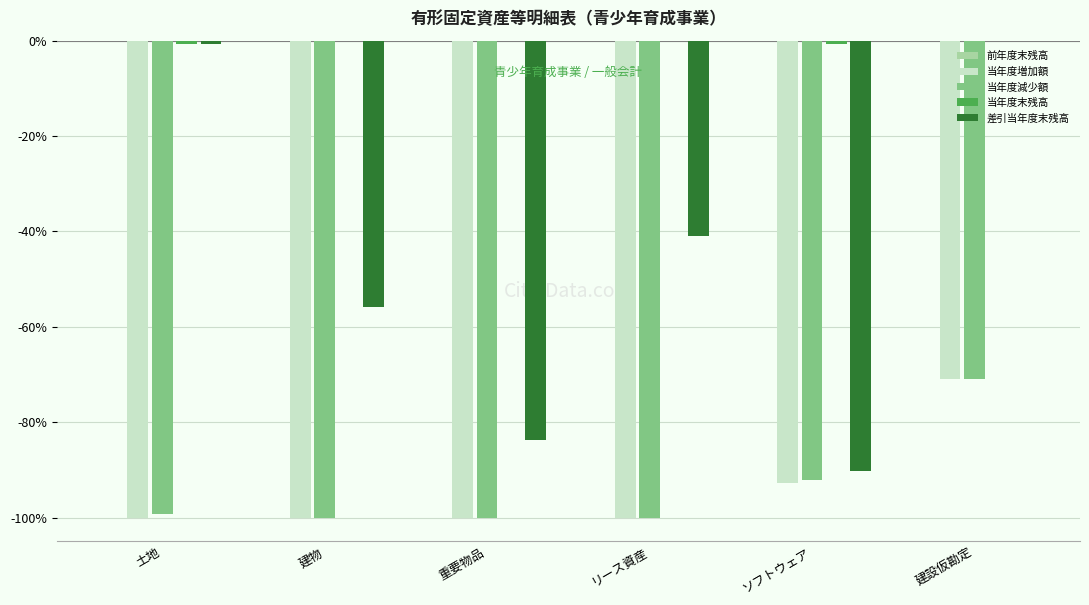

What is the sum of all 当年度増加額 values?

-563.8